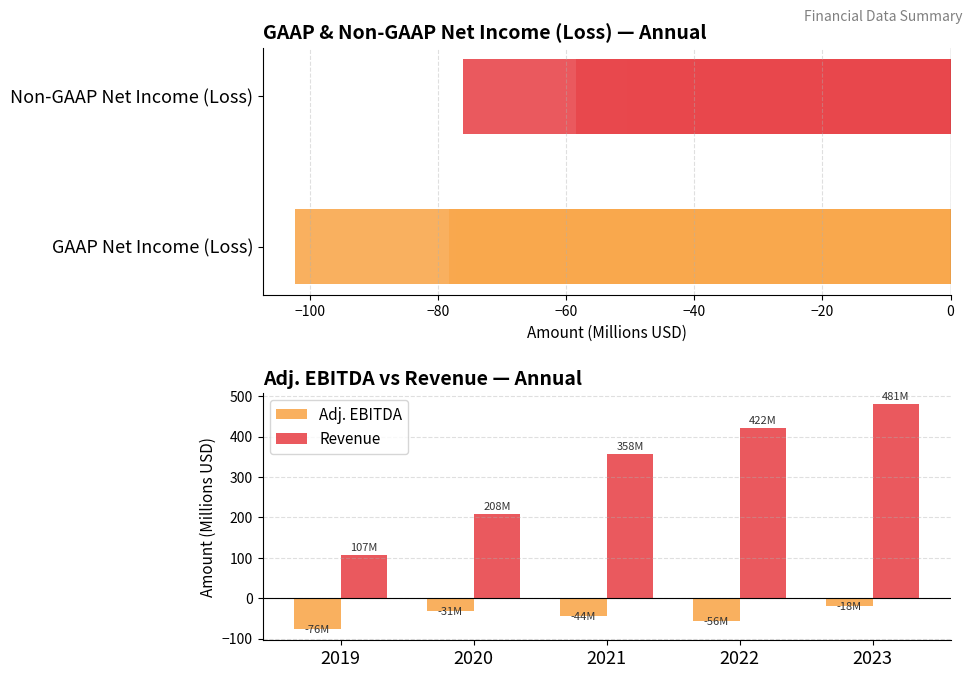

True or false: Adj. EBITDA has a value of -137.2 at 2019.

False